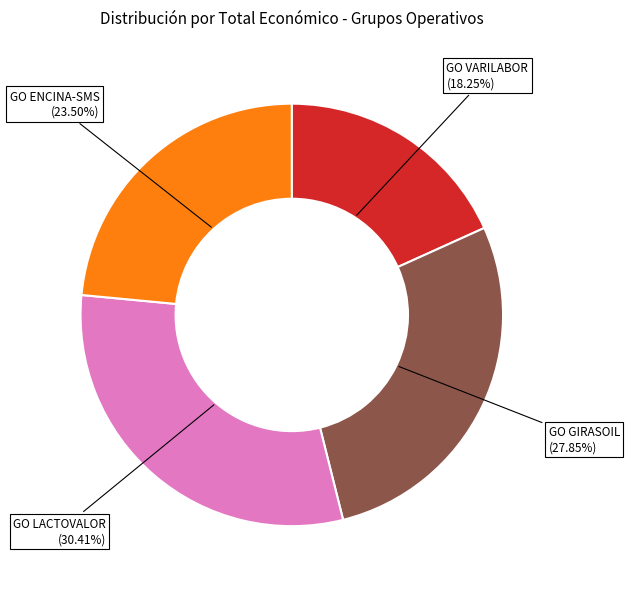

Between GO ENCINA-SMS and GO VARILABOR, which is larger?

GO ENCINA-SMS